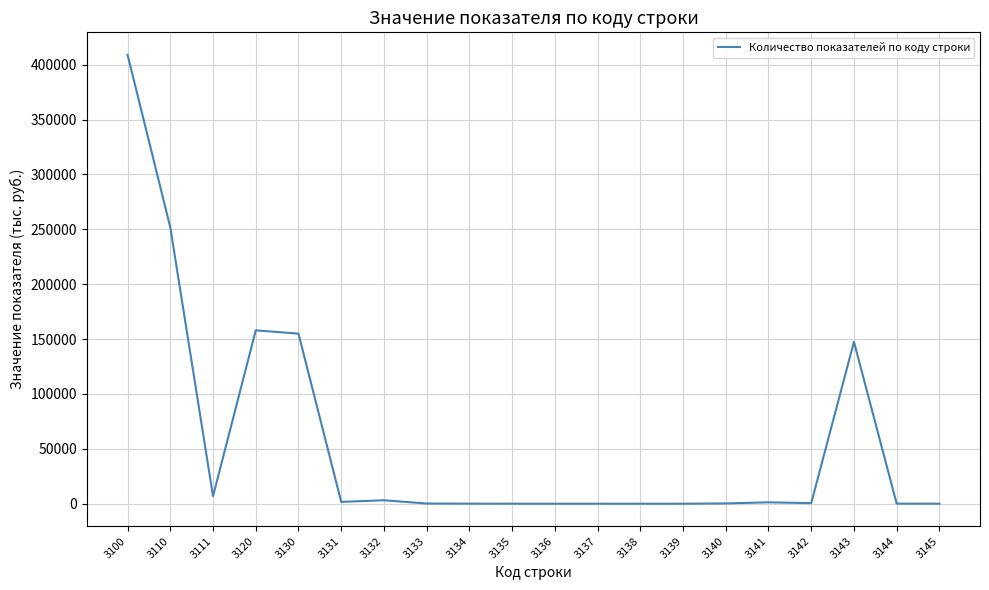

The value at 3130 is 154928. True or false?

True